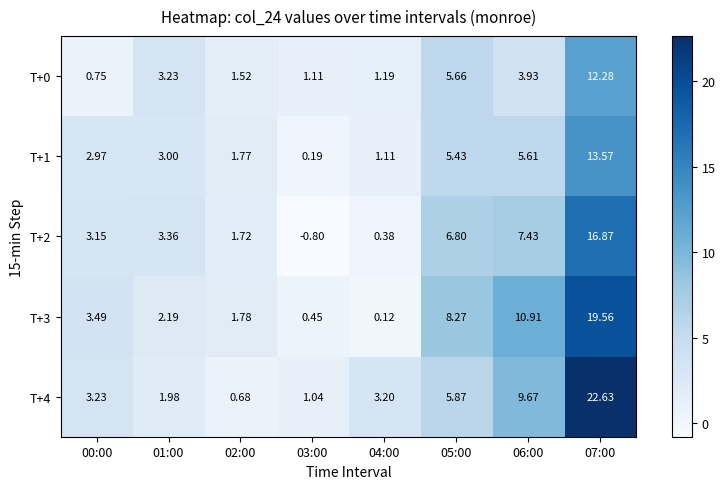

How many categories are shown in the chart?

8